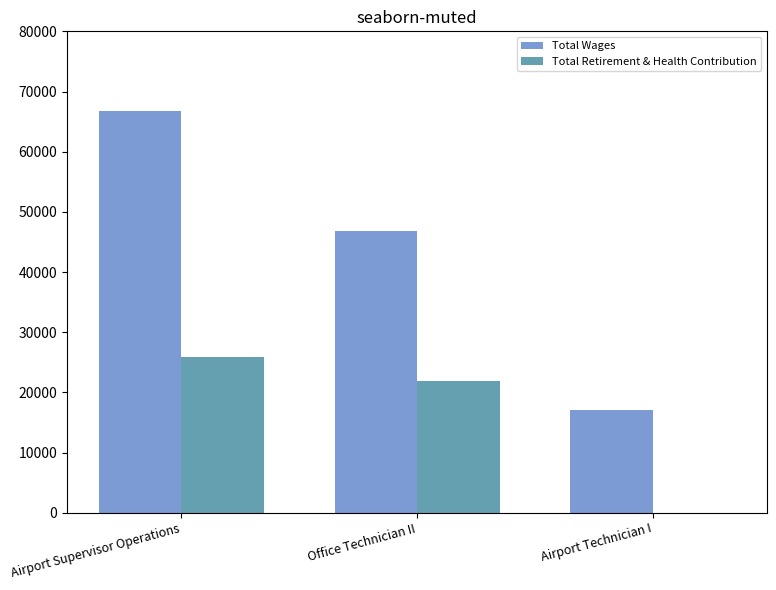

What are all the series names shown in the legend?

Total Wages, Total Retirement & Health Contribution